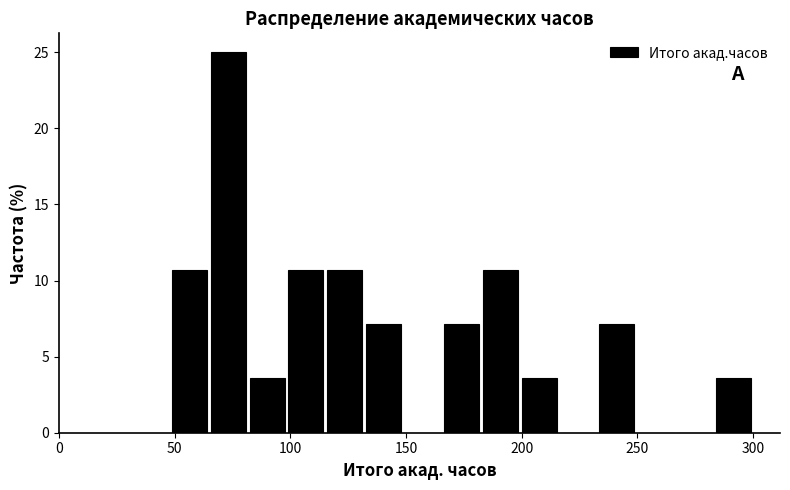

Read against the x-axis, roughly where is the centre of the tallest bar?

75